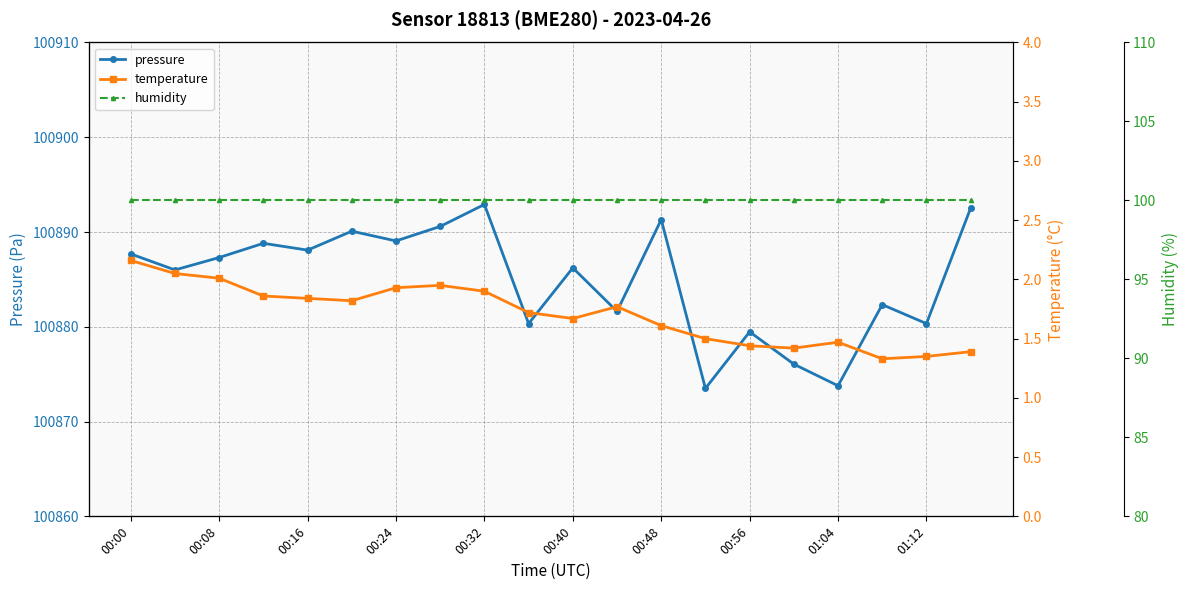

Is it true that pressure equals 100873.8 at 01:04?

True